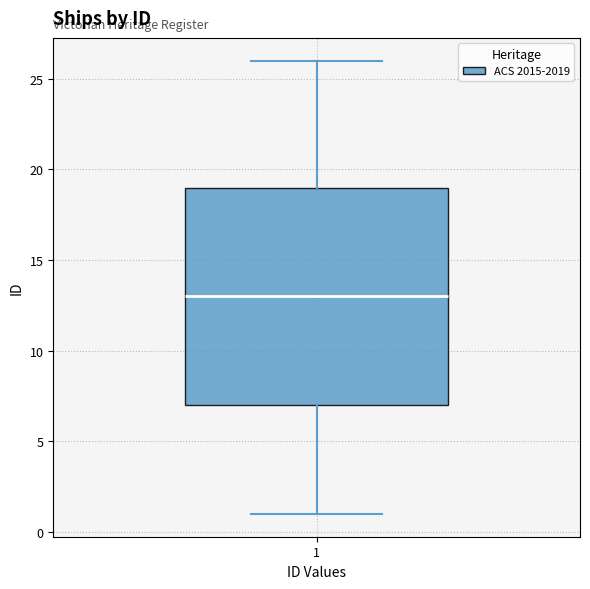

Where is the lower edge of the box at x = 1 on the y-axis? The values are not printed on the chart, so give them approximately, as read against the axis.

7